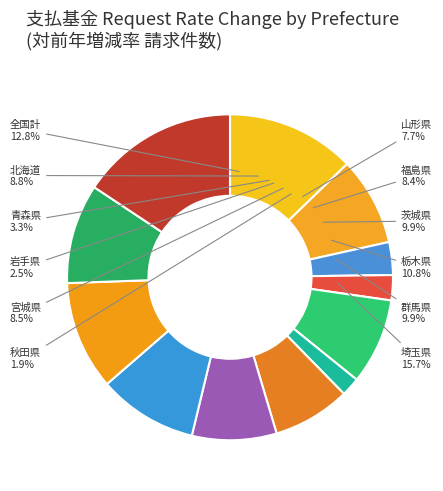

Which category has the biggest portion of the pie?

埼玉県